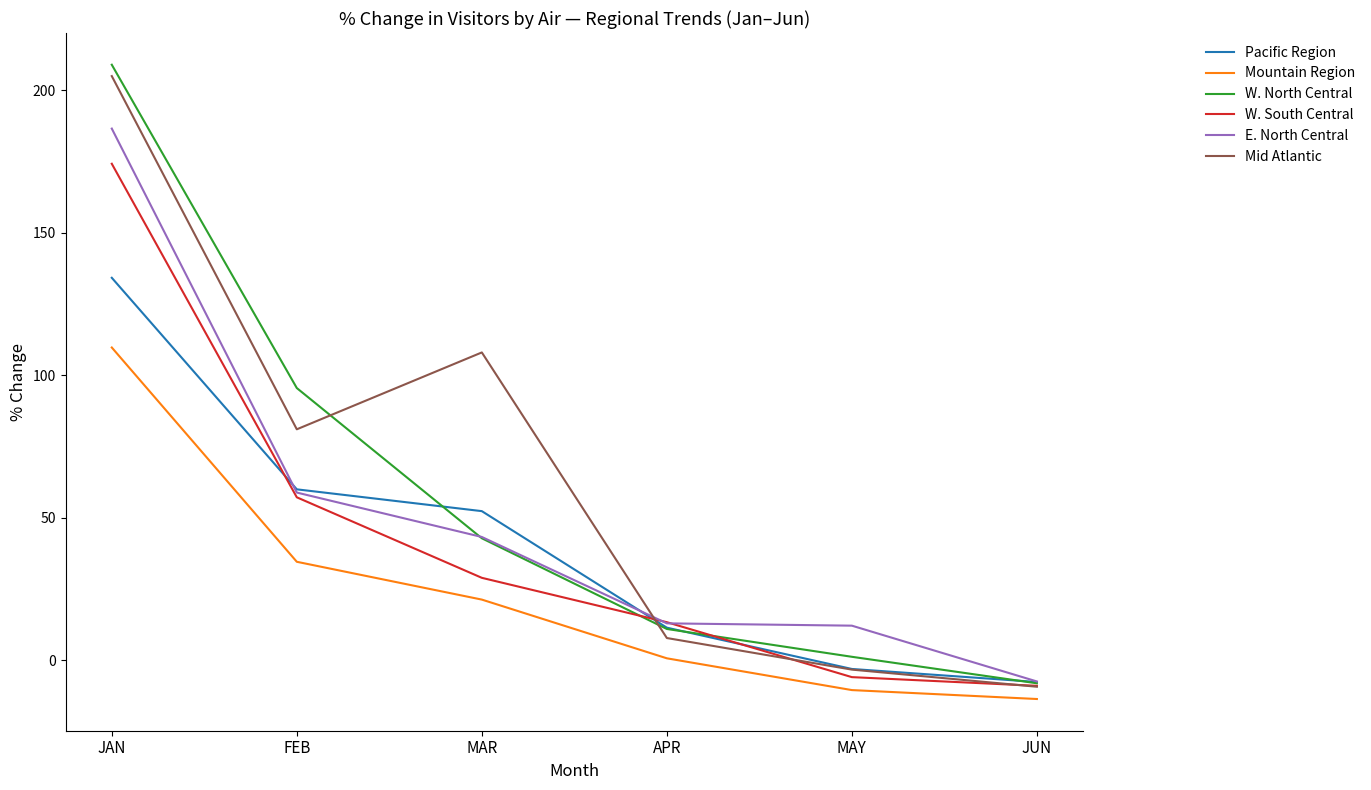

Rank the categories by Mid Atlantic value from lowest to highest.

JUN, MAY, APR, FEB, MAR, JAN